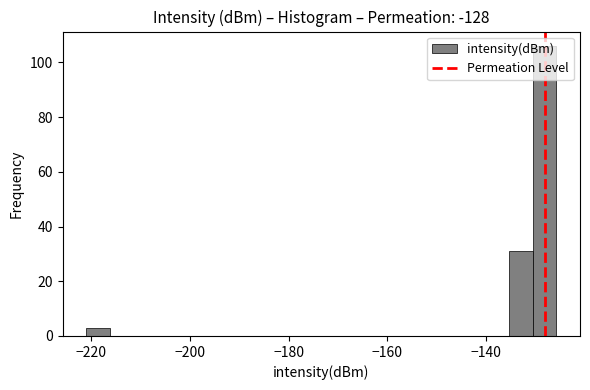

Around what value on the x-axis is the tallest bar? Give the approximate position of its centre, as read against the axis.

-128